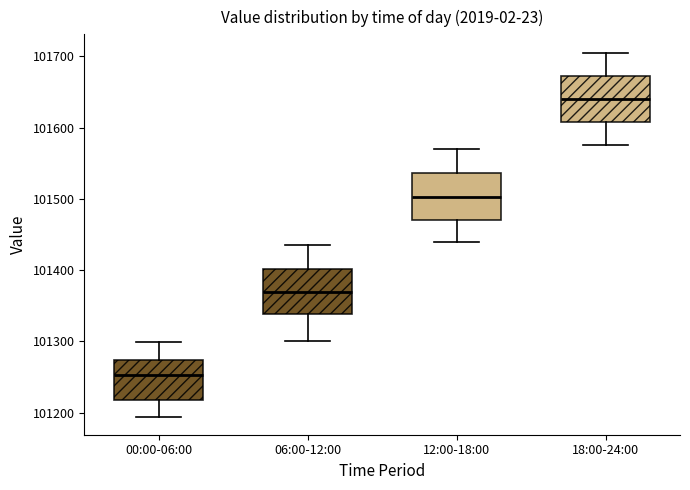

Reading left to right, read every box against the y-axis: the position of its median line, the range the box covers, and the ends of its whiskers. The values are not printed on the chart, so give them approximately, as read against the axis.

00:00-06:00: median 101250, box 101220 to 101270, whiskers 101190 to 101300
06:00-12:00: median 101370, box 101340 to 101400, whiskers 101300 to 101440
12:00-18:00: median 101500, box 101470 to 101540, whiskers 101440 to 101570
18:00-24:00: median 101640, box 101610 to 101670, whiskers 101580 to 101710